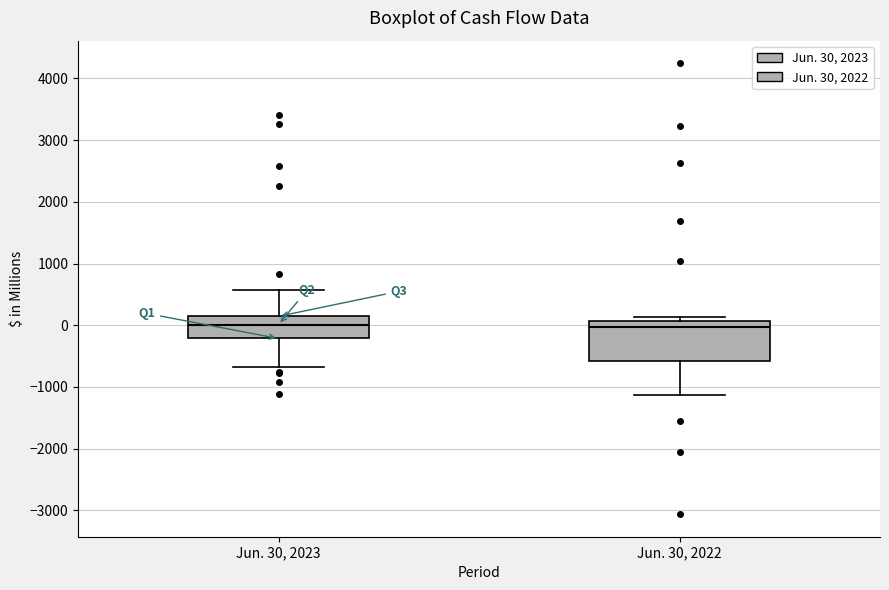

Reading left to right, transcribe this box plot: for each box, give where its median line is, the range the box spans, and where its two whiskers end, as read against the y-axis. The values are not printed on the chart, so give them approximately, as read against the axis.

Jun. 30, 2023: median 0, box -200 to 100, whiskers -700 to 600
Jun. 30, 2022: median 0, box -600 to 100, whiskers -1100 to 100 (just above the box's upper edge)